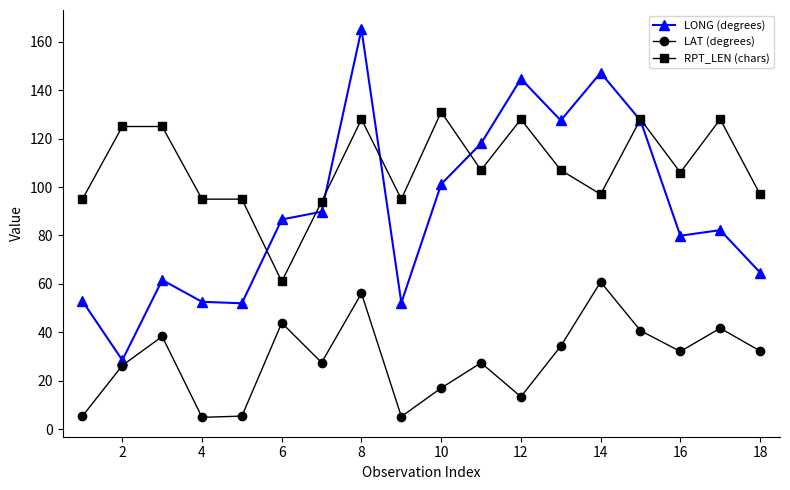

List the series in order of their peak value, highest first.

LONG (degrees), RPT_LEN (chars), LAT (degrees)